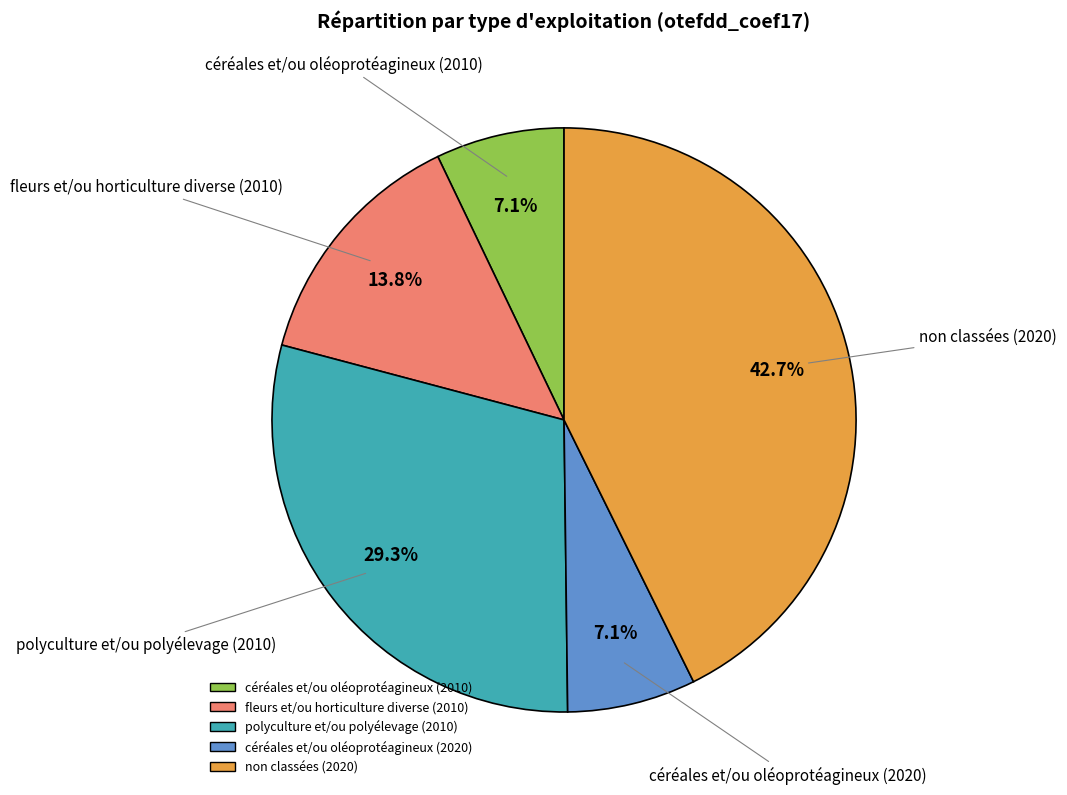

What percentage is the céréales et/ou oléoprotéagineux (2020) slice, to the nearest percent?

7%